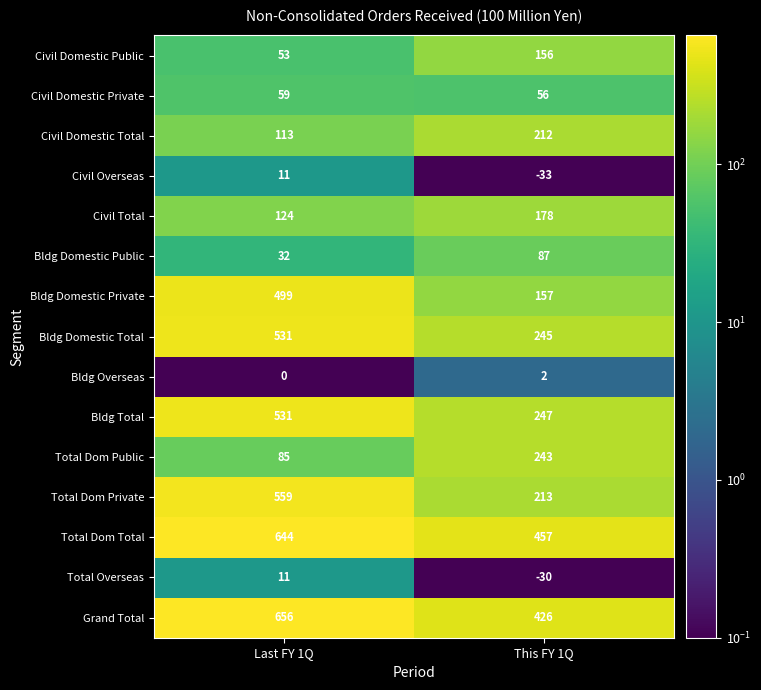

Rank the categories by Bldg Total value from lowest to highest.

This FY 1Q, Last FY 1Q